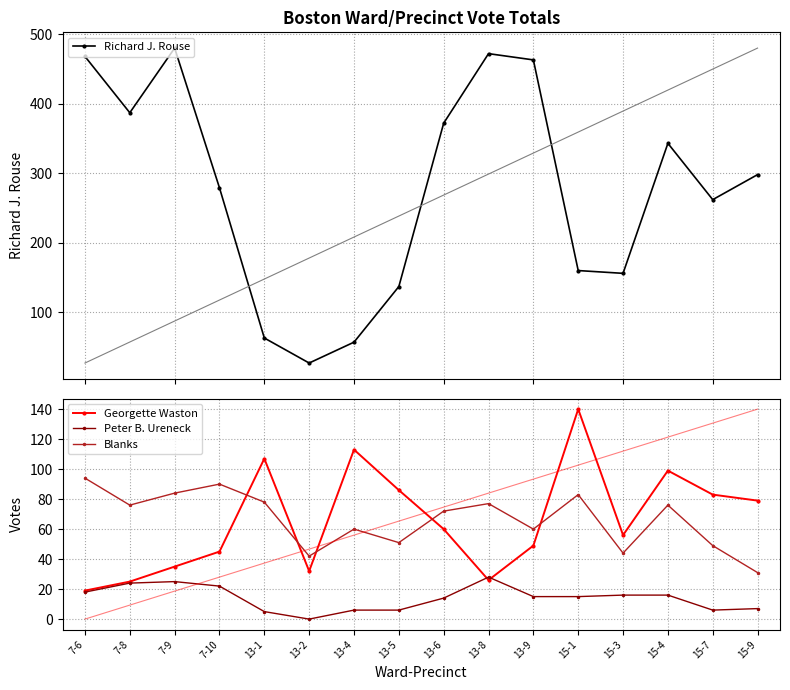

What is the label of the 5th point from the left?

13-1